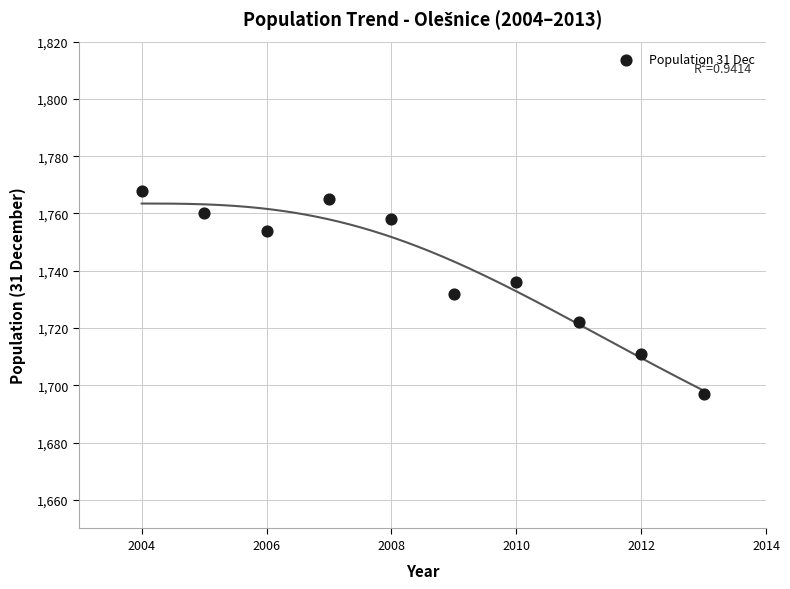

What is the range of X values (max minus min)?

9